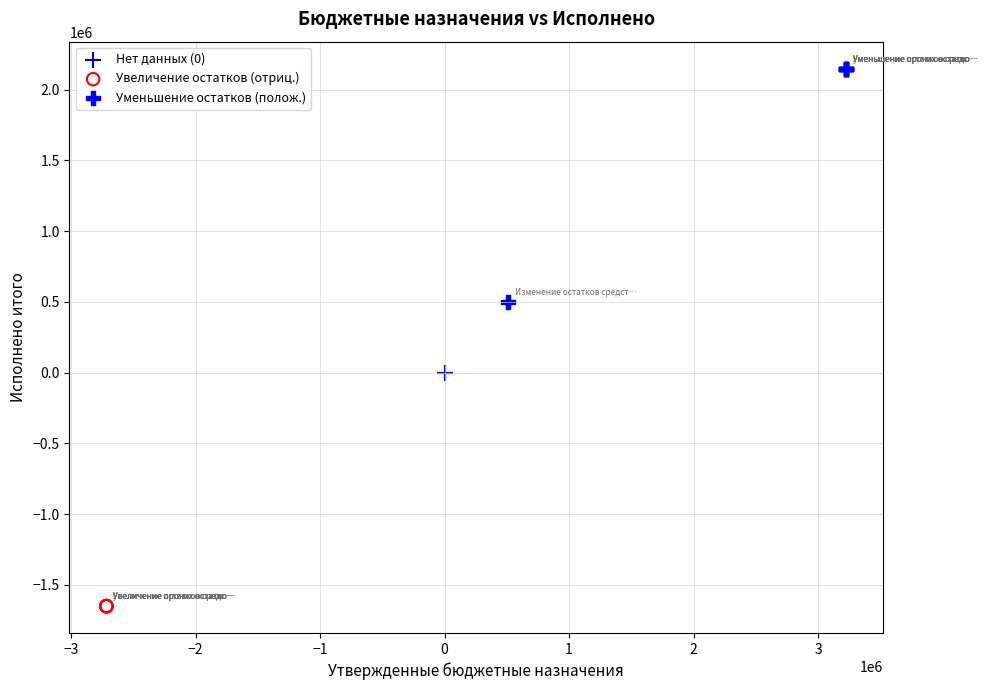

What are all the series names shown in the legend?

Нет данных (0), Увеличение остатков (отриц.), Уменьшение остатков (полож.)